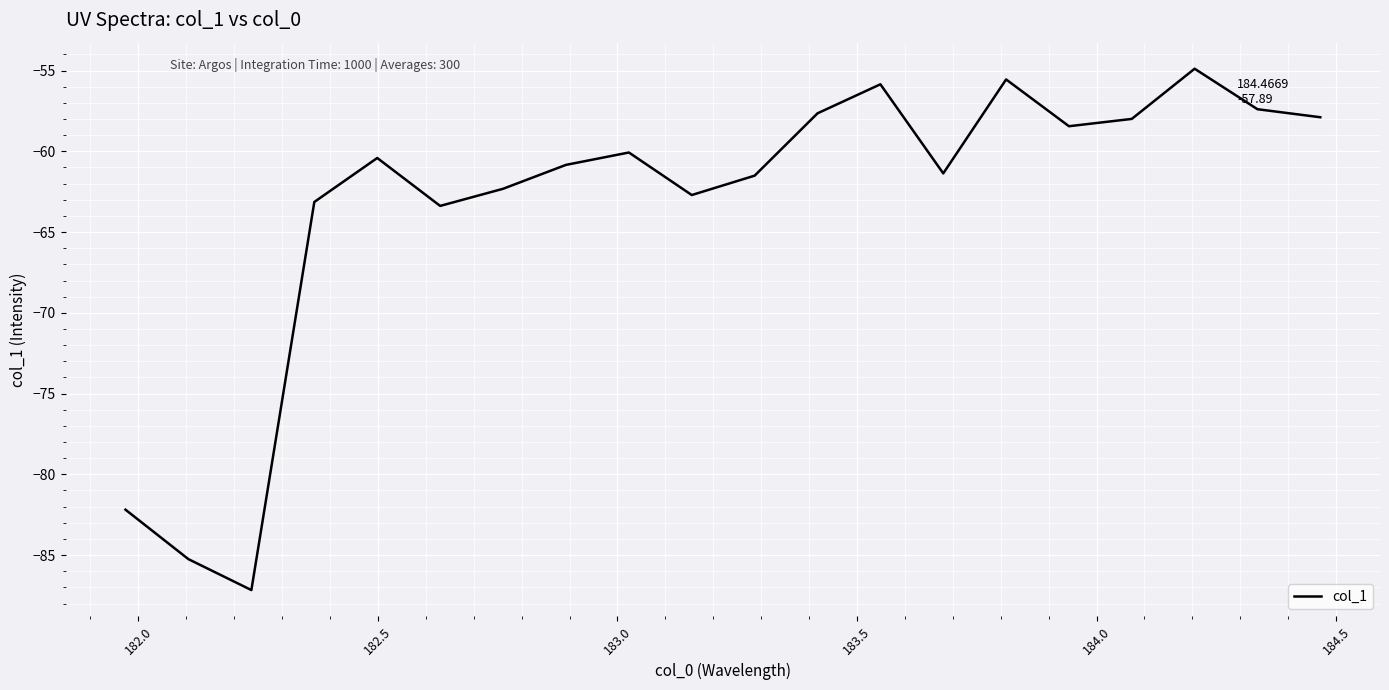

Does the chart have visible grid lines?

Yes